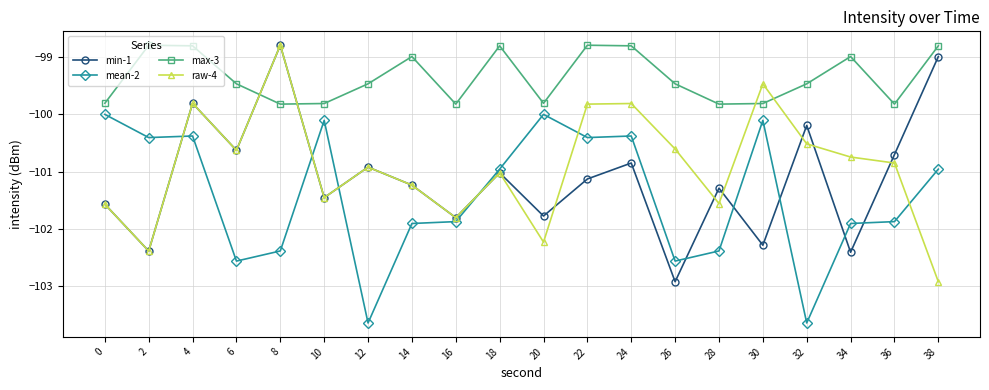

Is it true that min-1 equals -99.0 at 38?

True